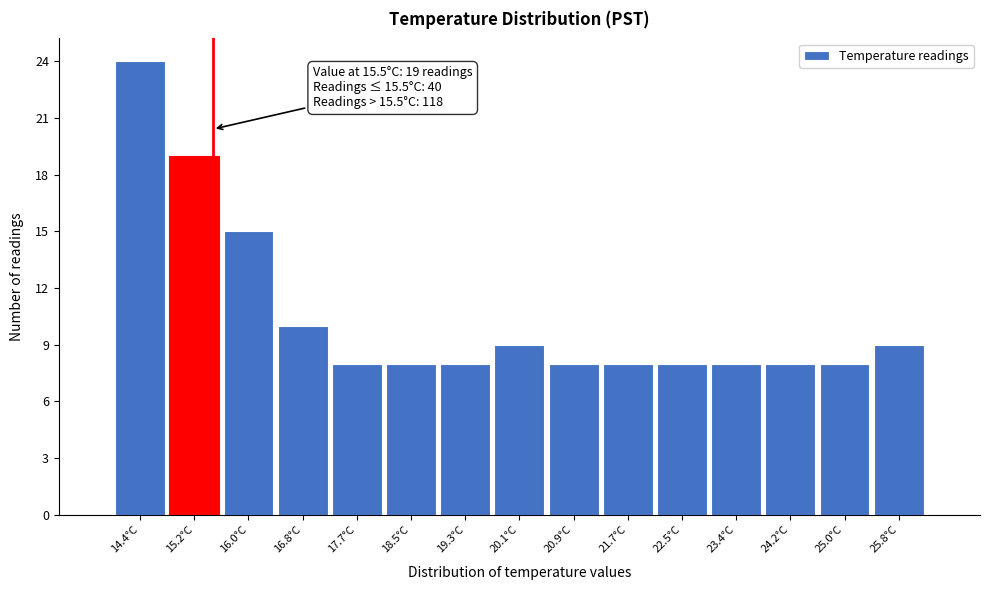

Over which range of the x-axis is the bar tallest?

14.0 to 14.8